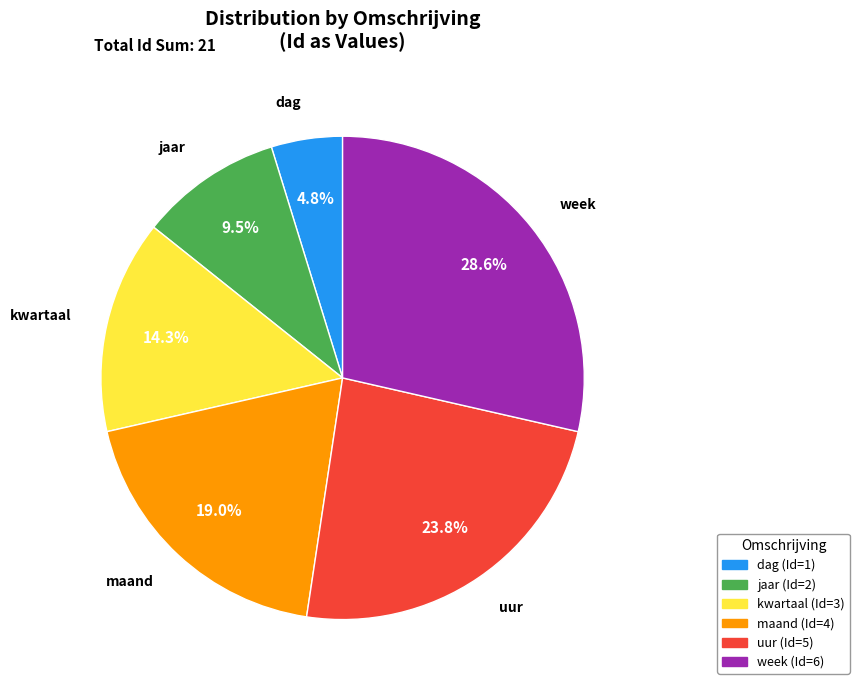

Rank the categories by value from lowest to highest.

dag, jaar, kwartaal, maand, uur, week